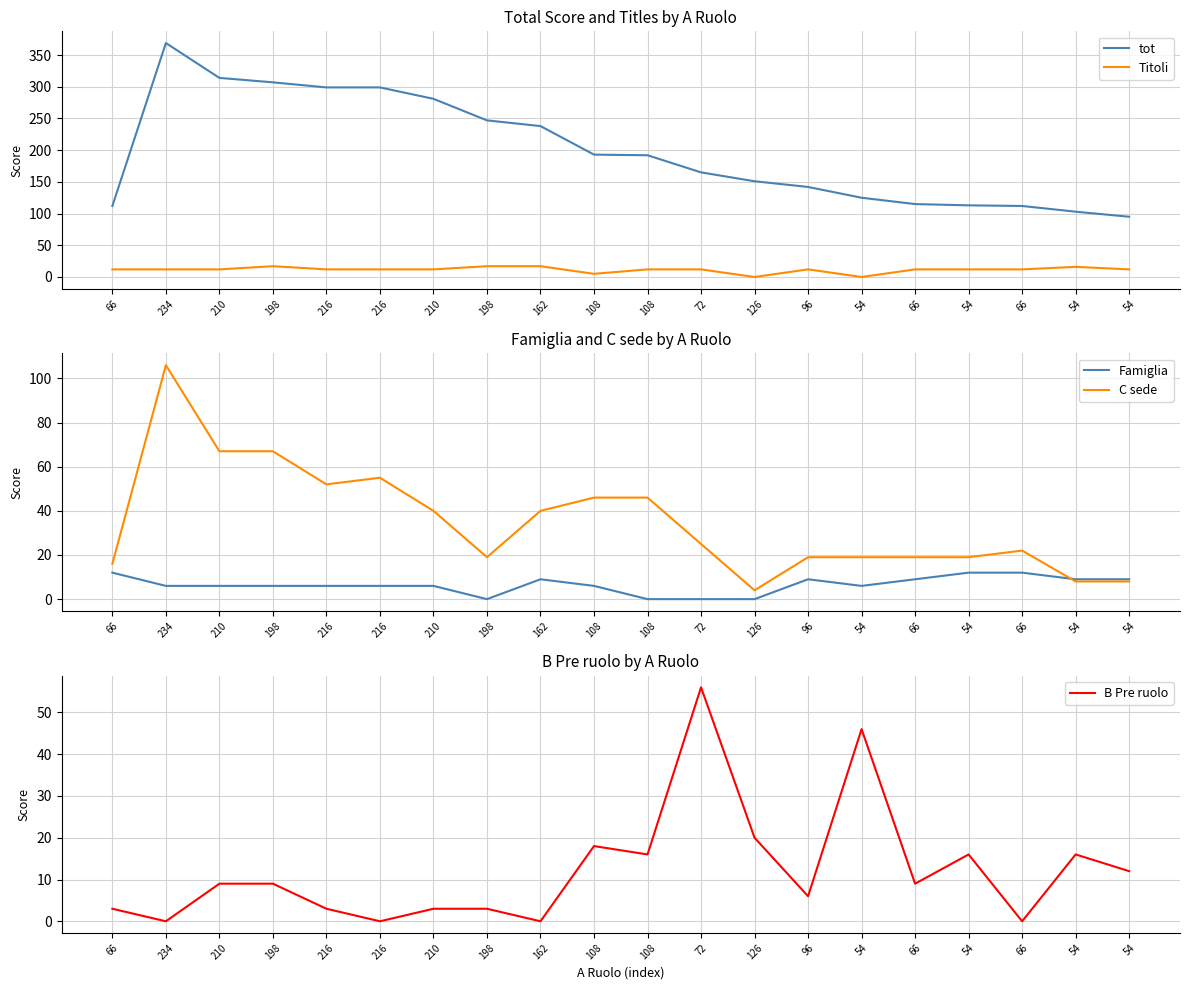

What is the value of the tot point at the 9th from the left?

238